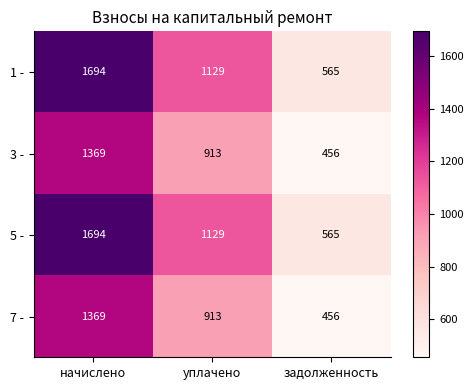

What is the smallest value displayed?

456